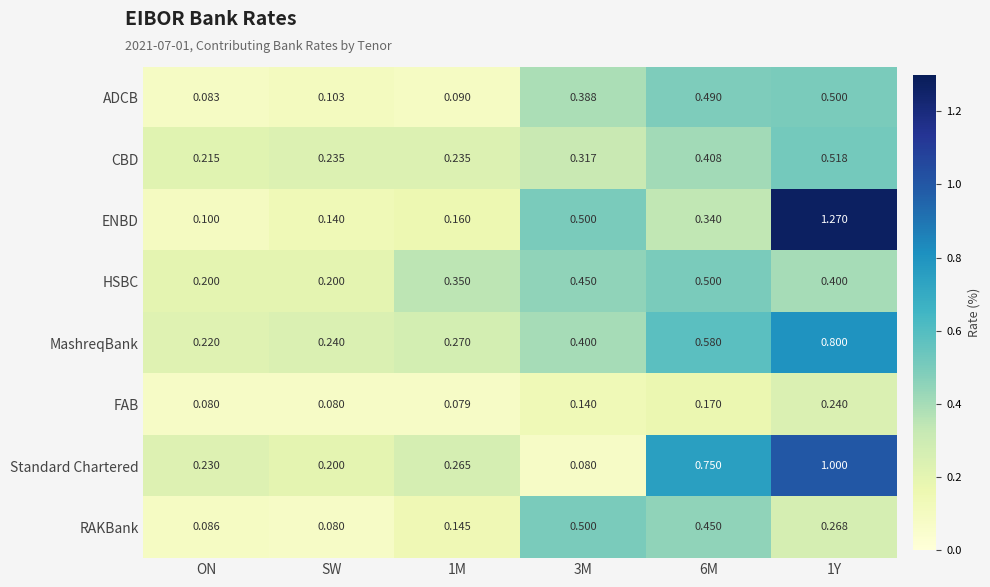

Which series has the widest spread of values?

ENBD